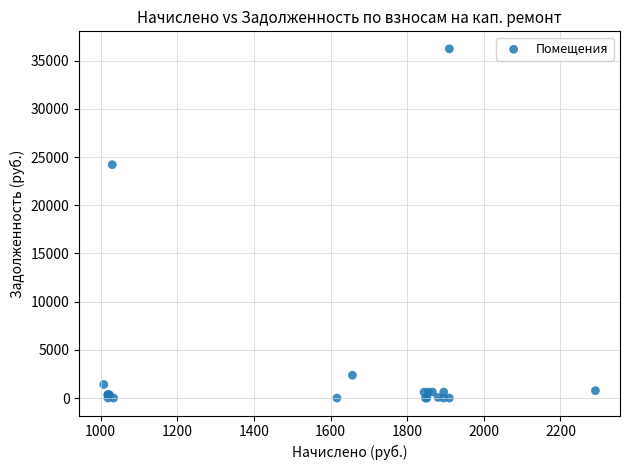

What Y value in the scatter plot is closest to 18115?

24211.7